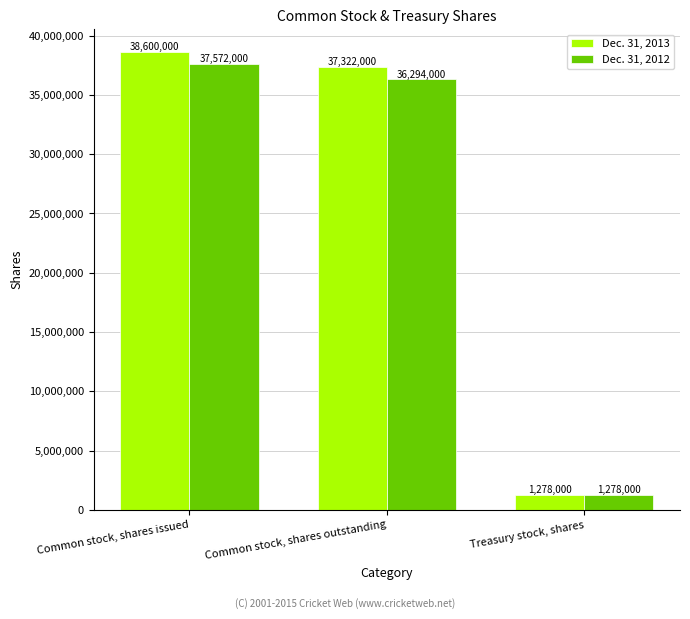

The value of Dec. 31, 2012 at Common stock, shares issued is 37572000. True or false?

True